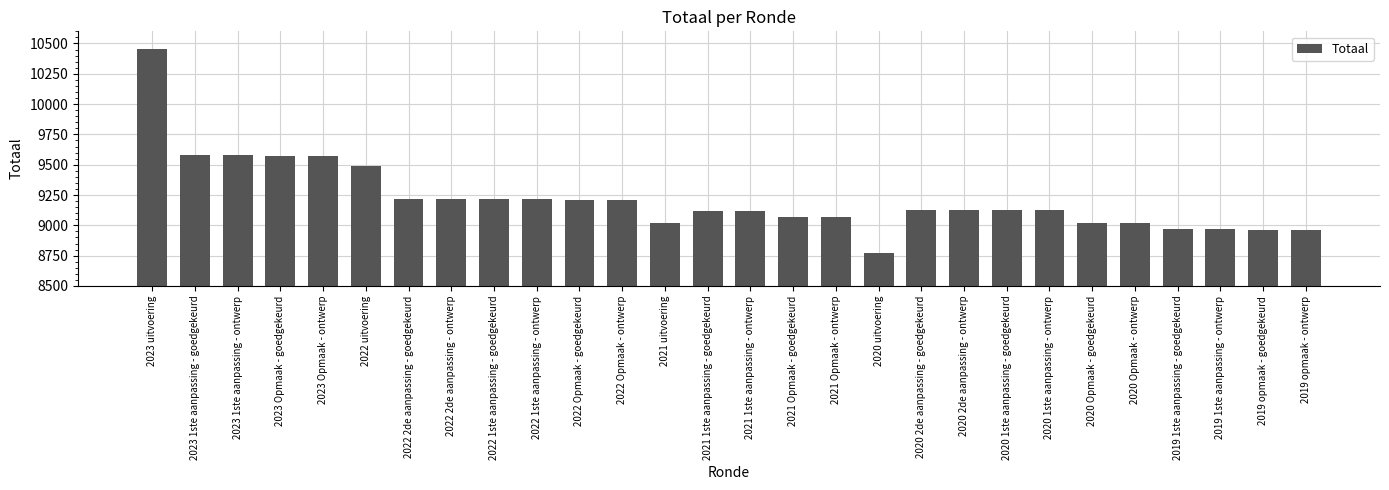

What is the label of the 24th bar from the right?

2023 Opmaak - ontwerp